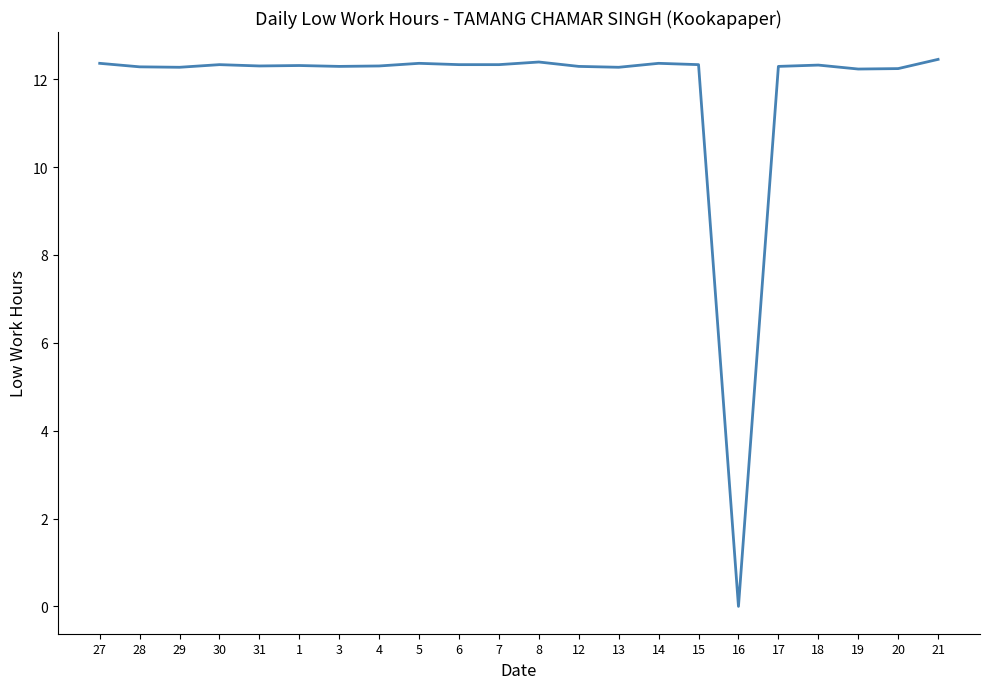

What is the sum of all values?

258.6